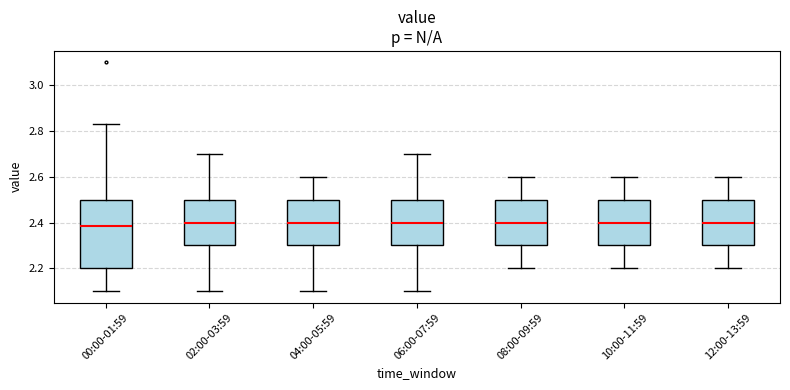

Reading left to right, read every box against the y-axis: the position of its median line, the range the box covers, and the ends of its whiskers. The values are not printed on the chart, so give them approximately, as read against the axis.

00:00-01:59: median 2.38, box 2.20 to 2.50, whiskers 2.10 to 2.84
02:00-03:59: median 2.40, box 2.30 to 2.50, whiskers 2.10 to 2.70
04:00-05:59: median 2.40, box 2.30 to 2.50, whiskers 2.10 to 2.60
06:00-07:59: median 2.40, box 2.30 to 2.50, whiskers 2.10 to 2.70
08:00-09:59: median 2.40, box 2.30 to 2.50, whiskers 2.20 to 2.60
10:00-11:59: median 2.40, box 2.30 to 2.50, whiskers 2.20 to 2.60
12:00-13:59: median 2.40, box 2.30 to 2.50, whiskers 2.20 to 2.60